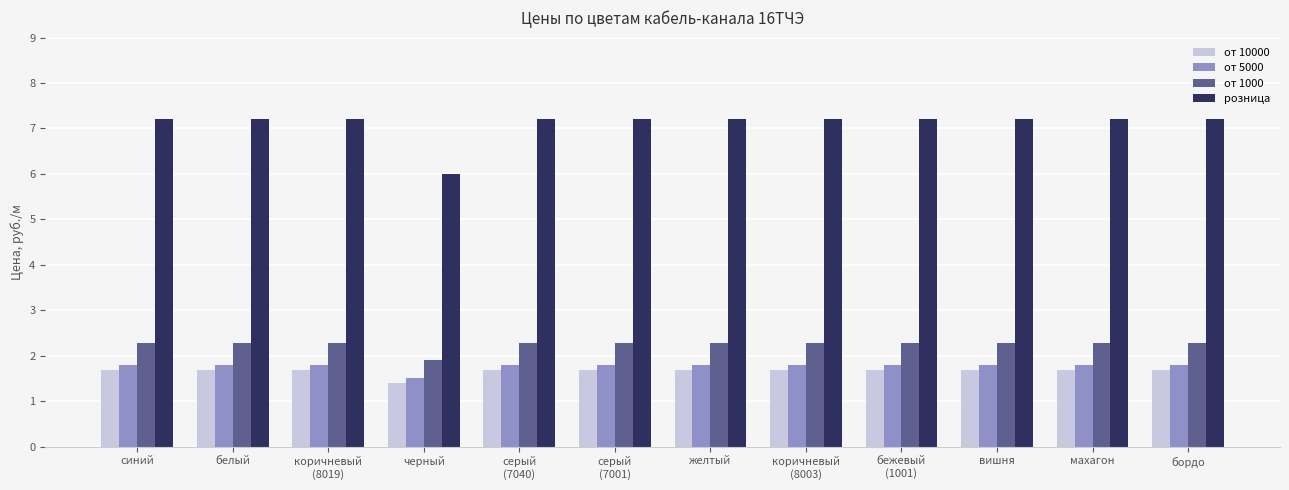

At which label does от 10000 reach its minimum?

черный